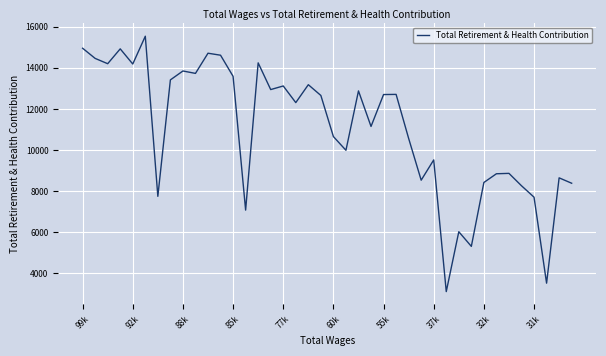

What is the difference between the maximum and minimum values?

12420